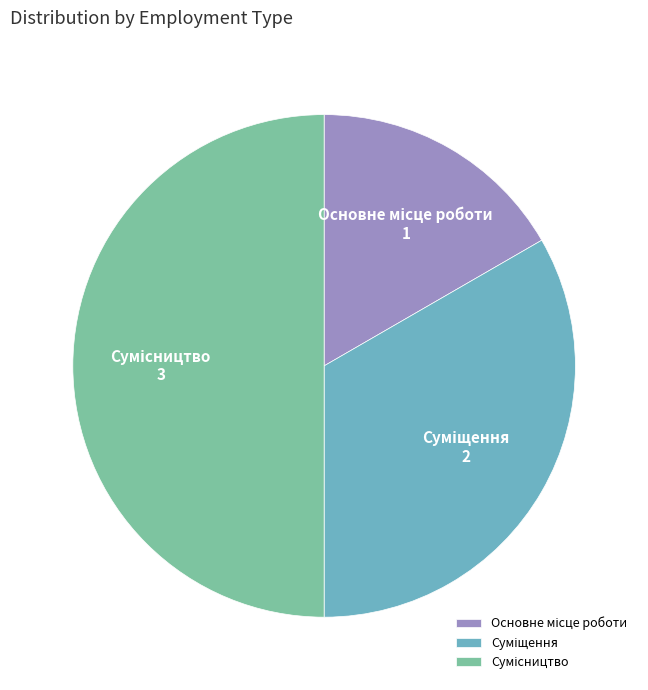

Is there a majority slice in this chart?

No